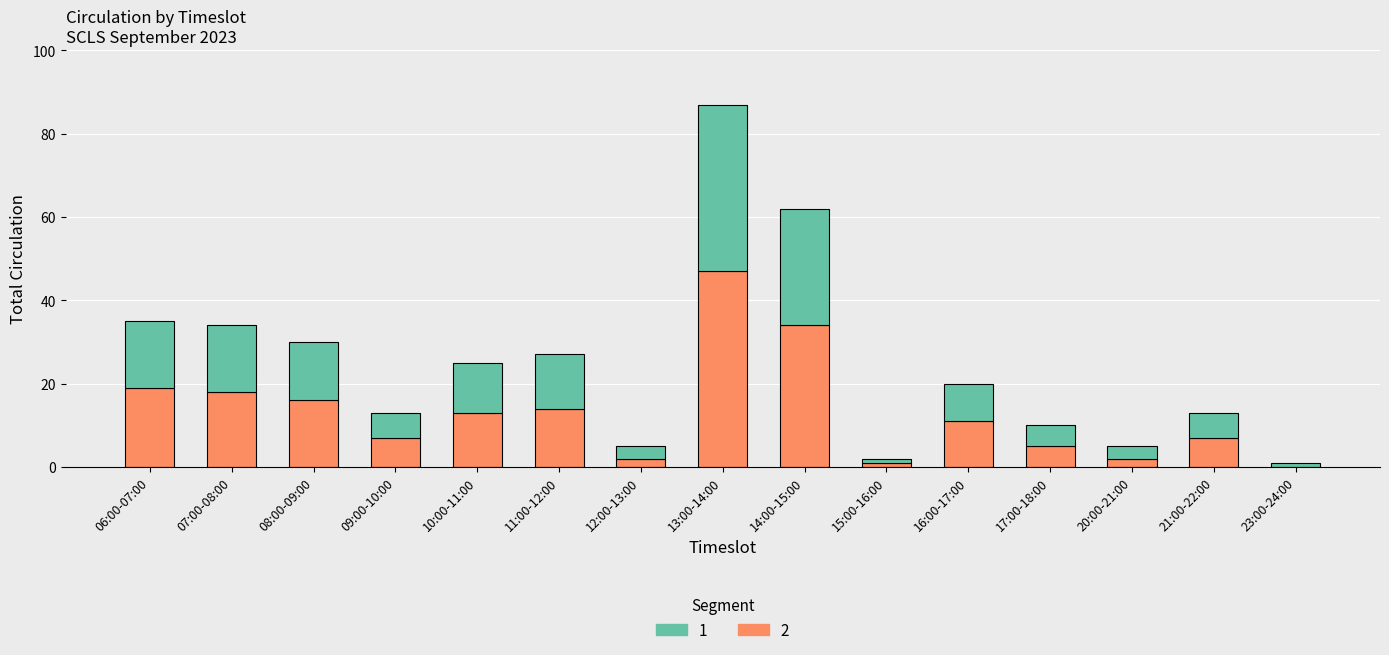

At which category is the sum across all series the highest?

13:00-14:00